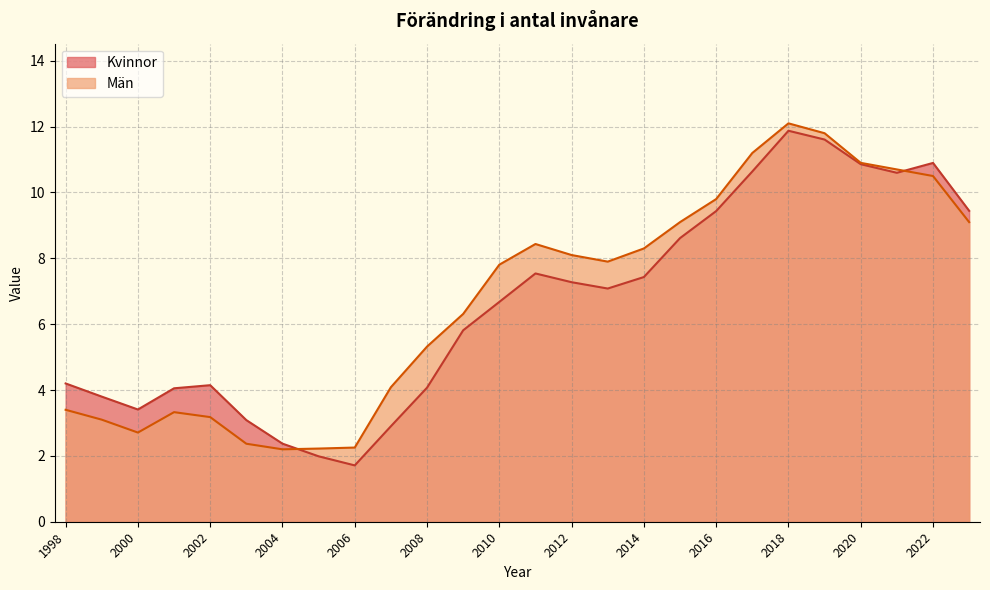

At which category does Män reach its first local peak?

2001